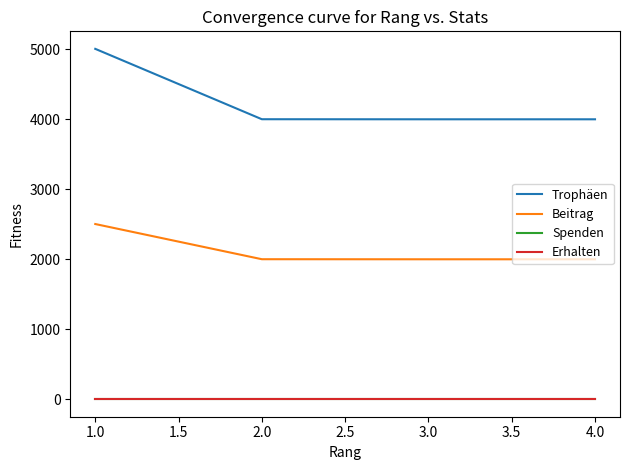

Reading left to right, extract all data points from this chart.

Trophäen: 5008	4002	4001	4001
Beitrag: 2504	2001	2000	2000
Spenden: 0	0	0	0
Erhalten: 0	0	0	0